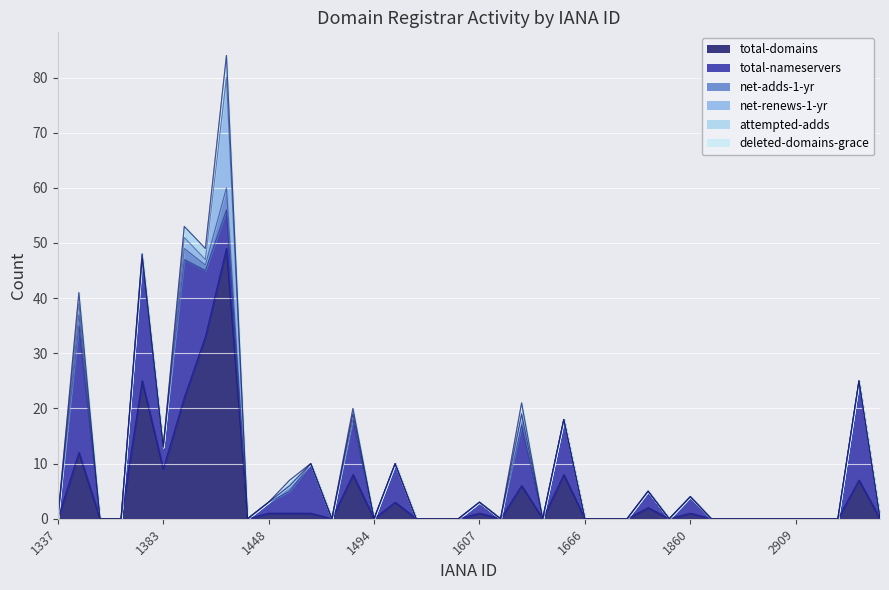

True or false: net-adds-1-yr and deleted-domains-grace intersect in this chart.

False